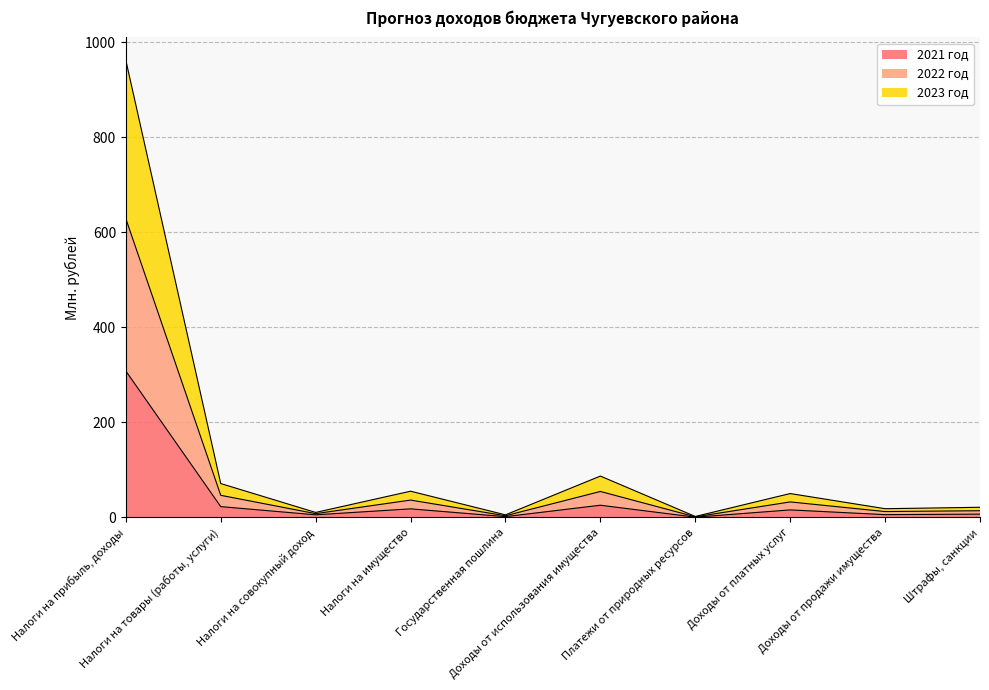

Between Доходы от платных услуг and Штрафы, санкции, which series saw the biggest shift?

2022 год